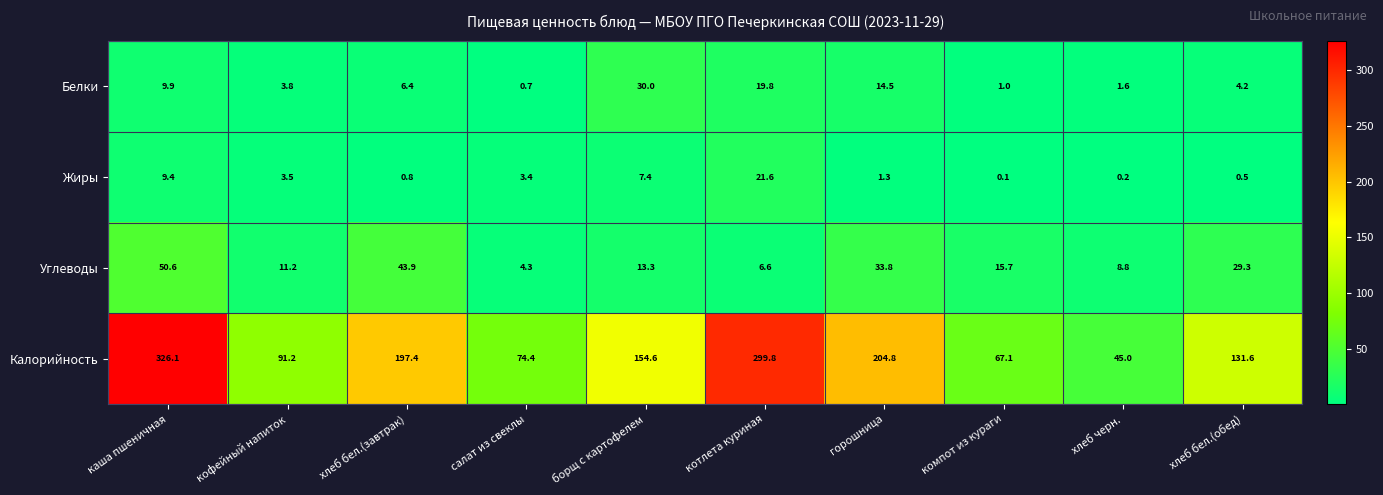

At хлеб бел.(обед), list the series in order from largest to smallest.

Калорийность, Углеводы, Белки, Жиры